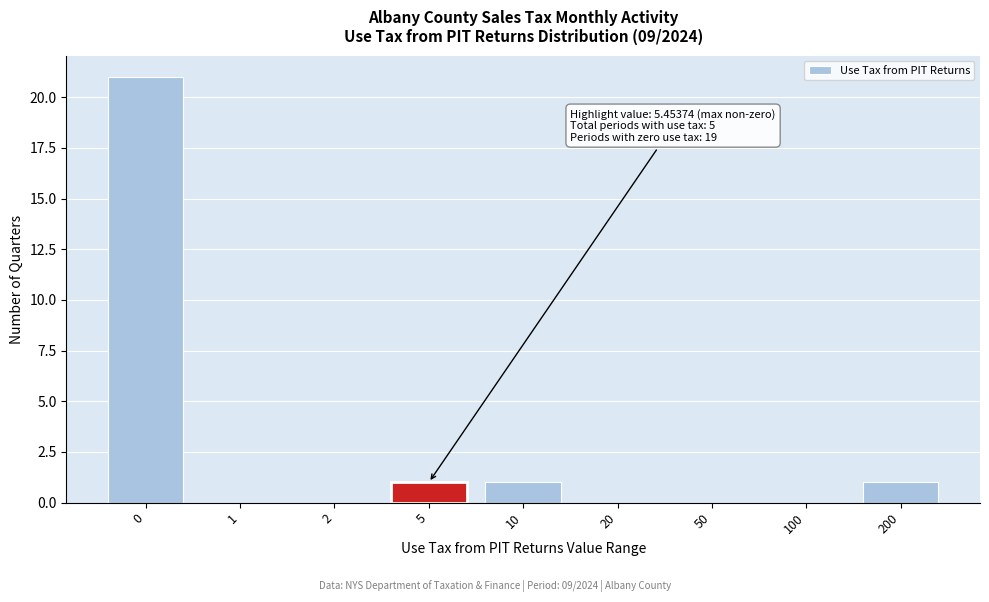

Reading right to left, extract all data points from this chart.

200=1	100=0	50=0	20=0	10=1	5=1	2=0	1=0	0=21